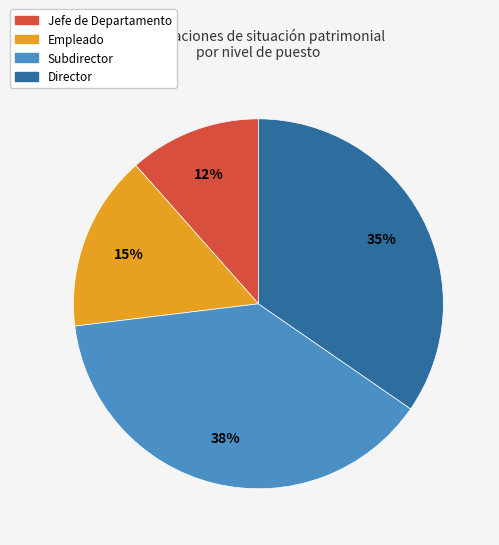

The Director slice represents 35% of the pie. True or false?

True